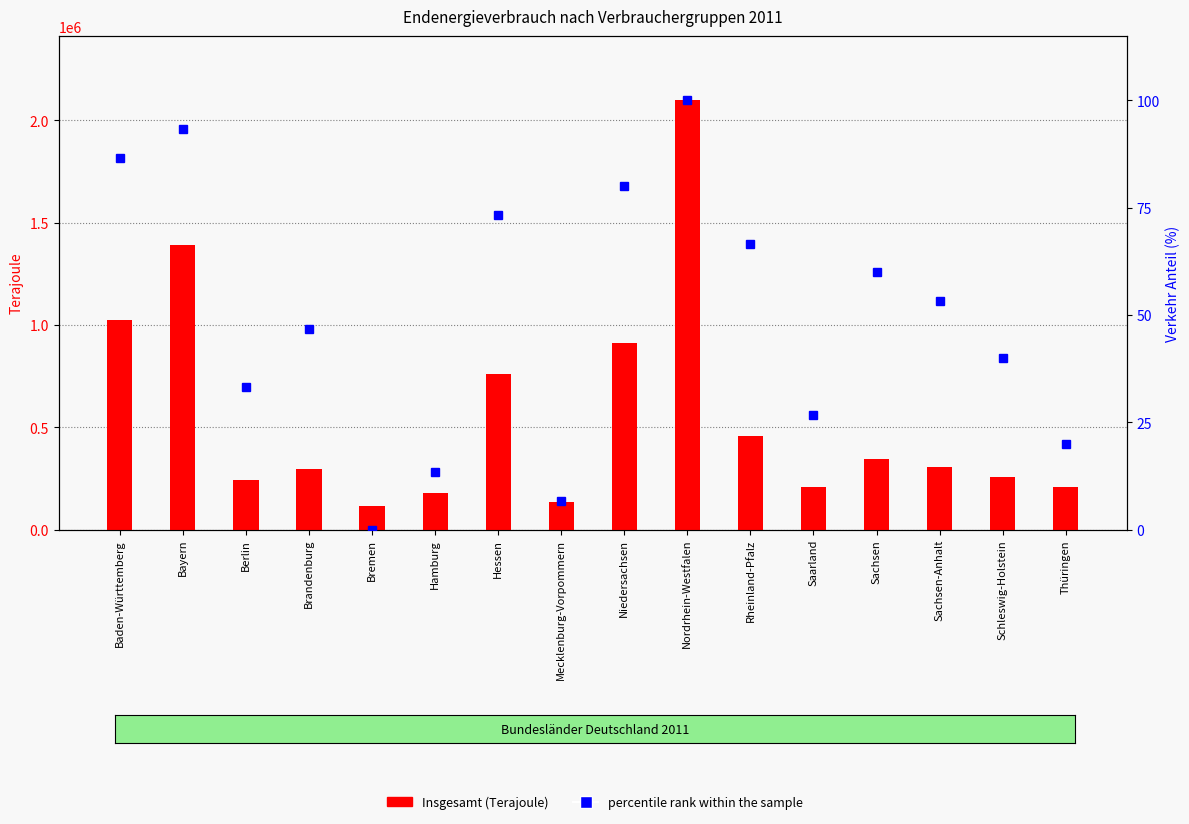

Is the value of Insgesamt (Terajoule) at Thüringen greater than the value of percentile rank within the sample at Bremen?

Yes